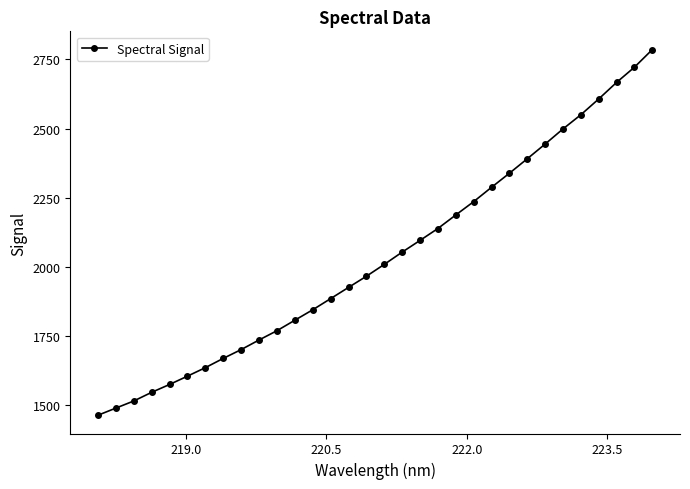

What is the sum of all values?

65137.4